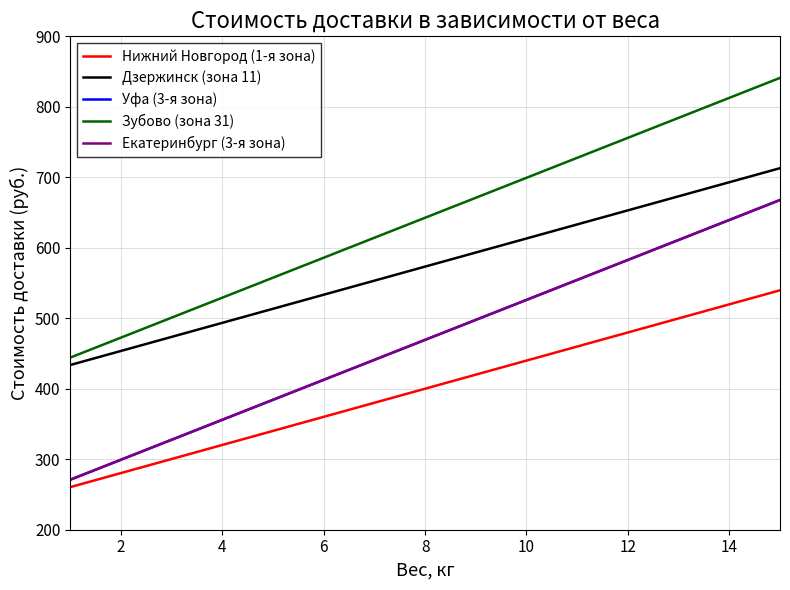

Does the chart have visible grid lines?

Yes